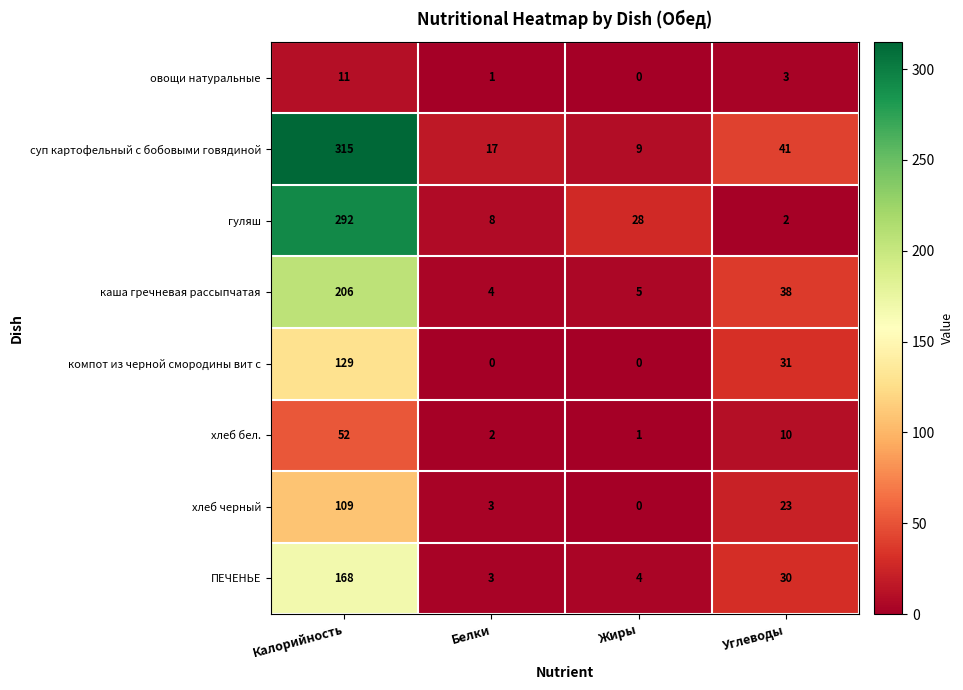

Which series has the largest total across all categories?

суп картофельный с бобовыми говядиной